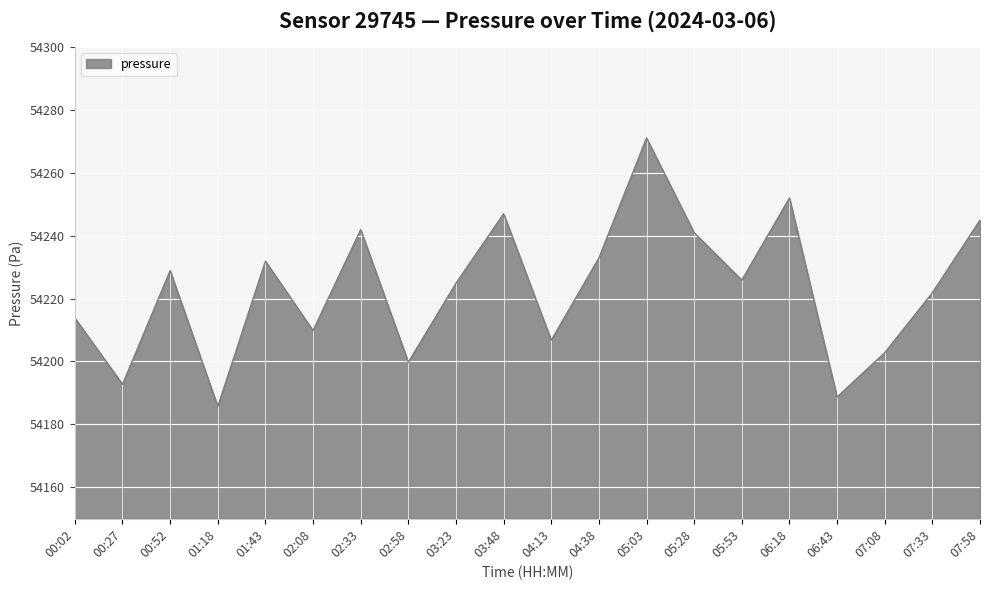

The chart shows a value of 81280.6 at 05:28. True or false?

False